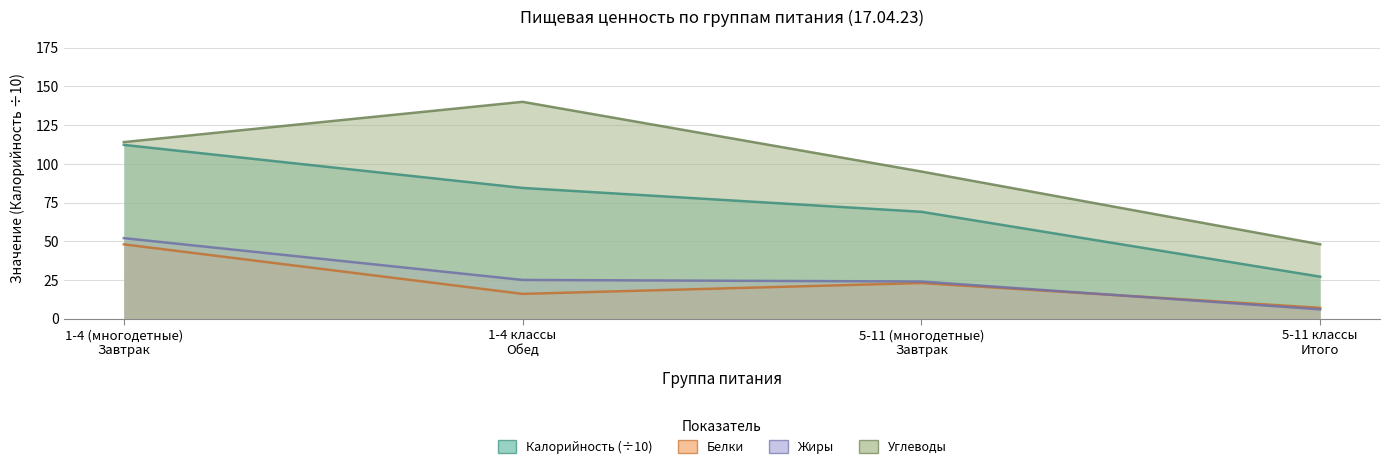

Between 1-4 классы
Обед and 5-11 классы
Итого, which series saw the biggest shift?

Углеводы